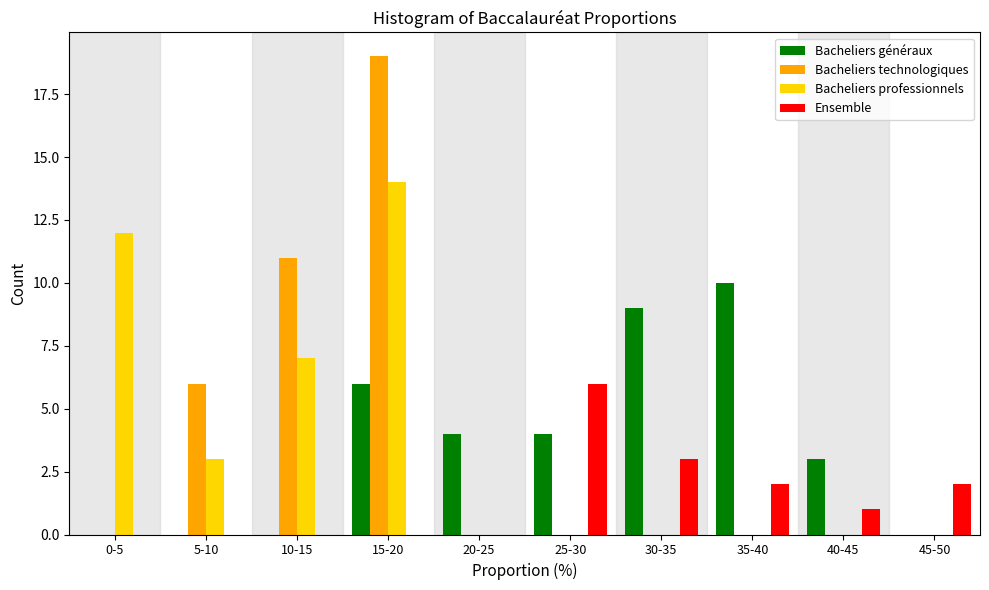

At which category is the sum across all series the highest?

15-20